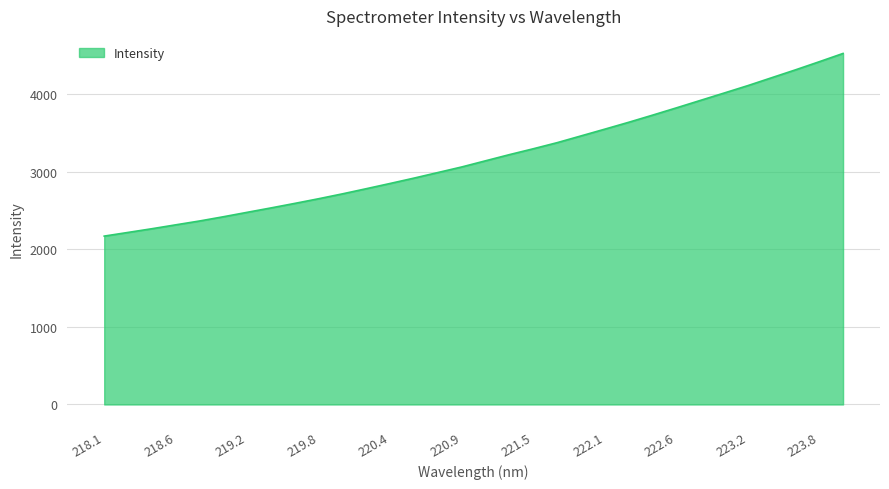

What is the minimum value shown in the chart?

2168.2